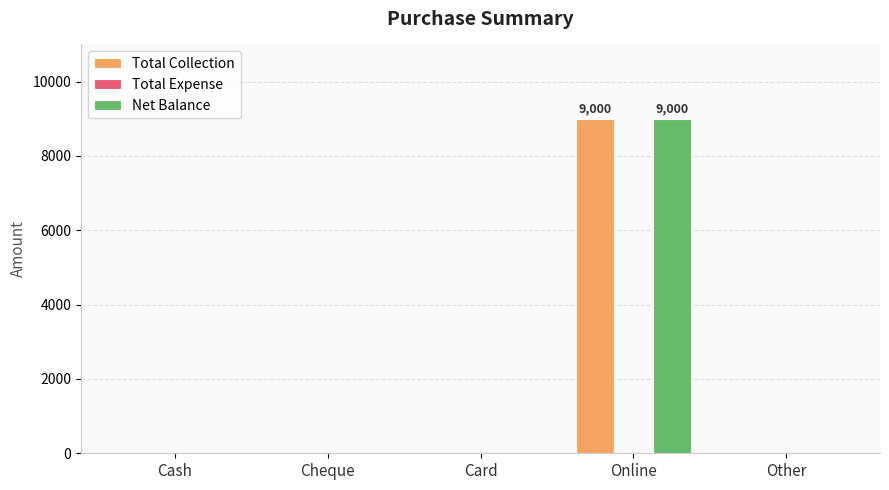

At which category is the sum across all series the highest?

Online